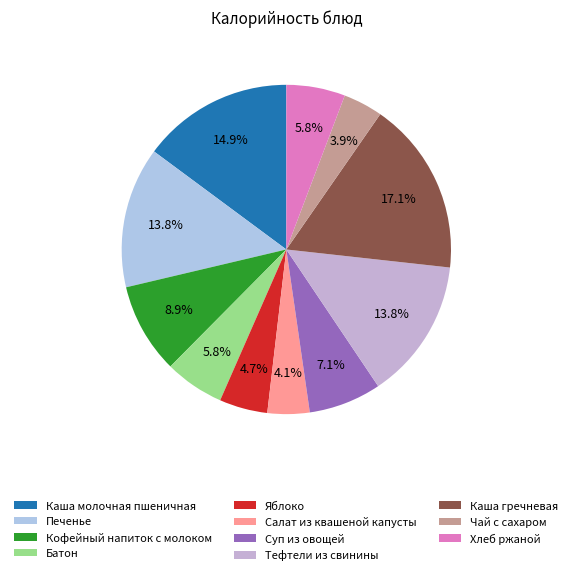

Does Салат из квашеной капусты represent more than half of the total?

No